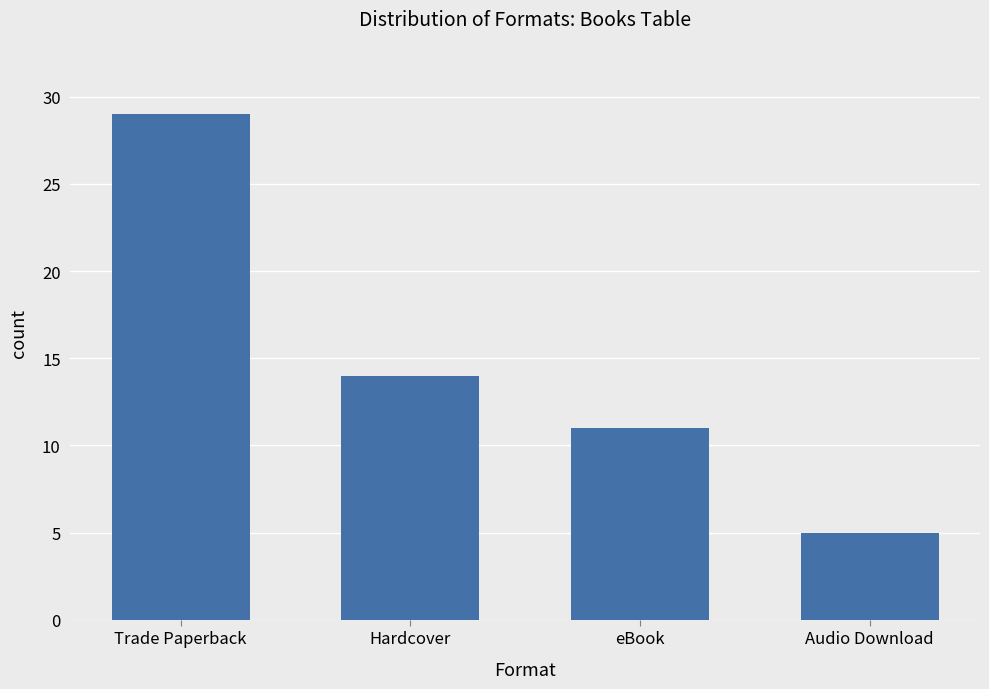

List the labels in order of value, largest first.

Trade Paperback, Hardcover, eBook, Audio Download